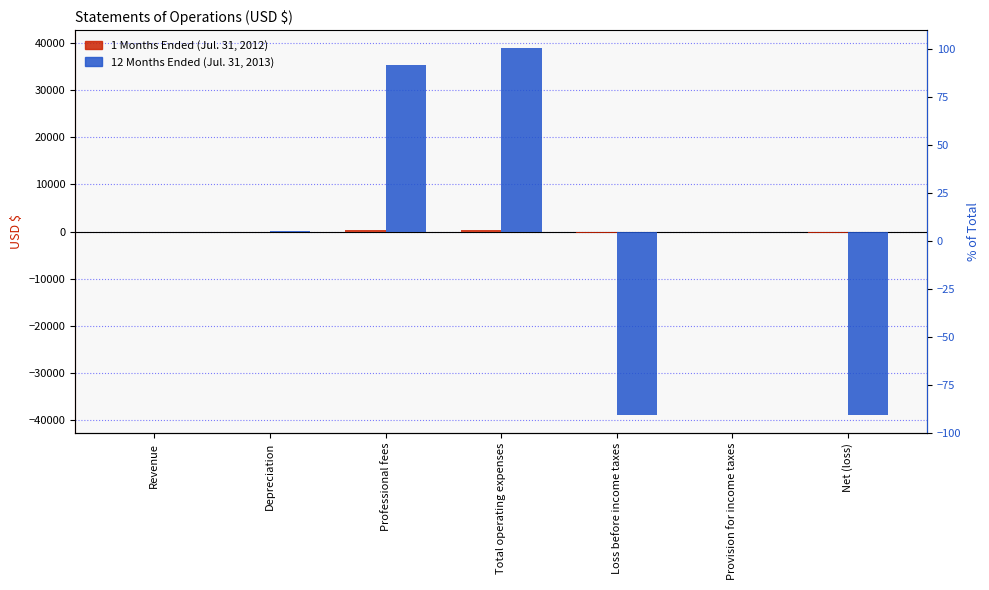

List the labels in order of 12 Months Ended (Jul. 31, 2013) value, largest first.

Total operating expenses, Professional fees, Depreciation, Revenue, Provision for income taxes, Loss before income taxes, Net (loss)